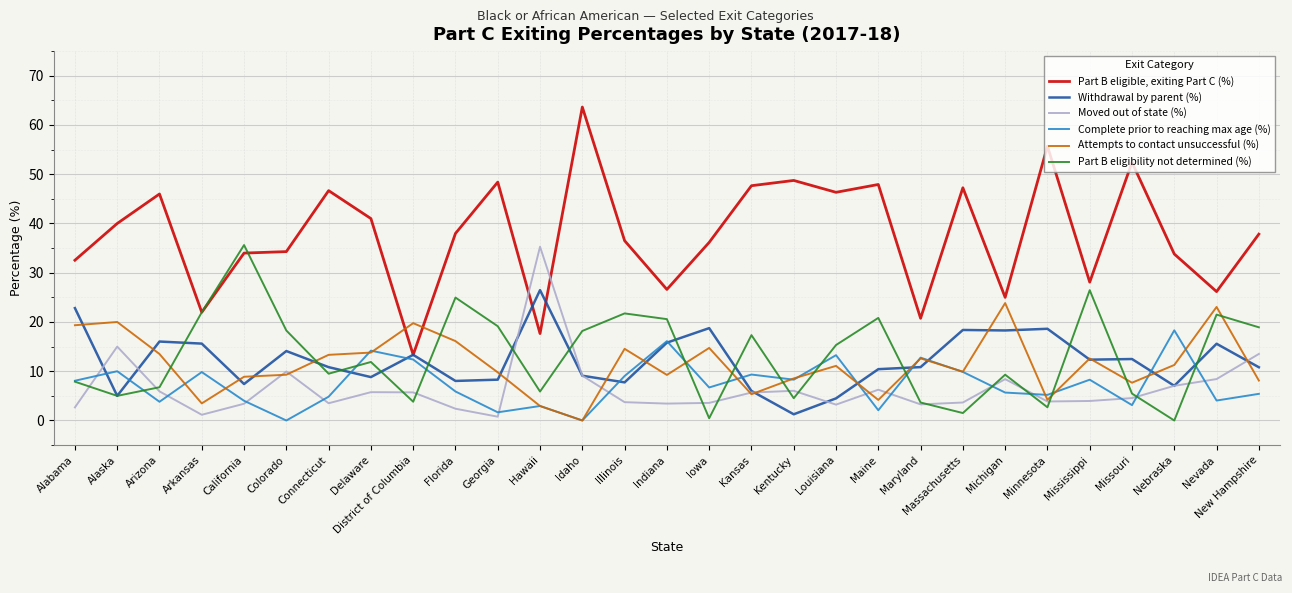

What position from the right is Nevada?

2